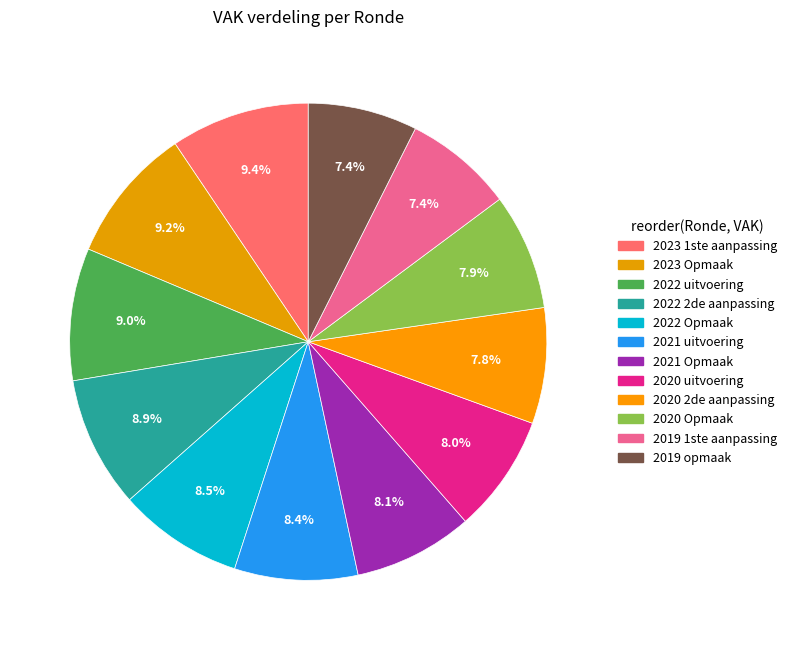

Count the number of slices in the pie.

12